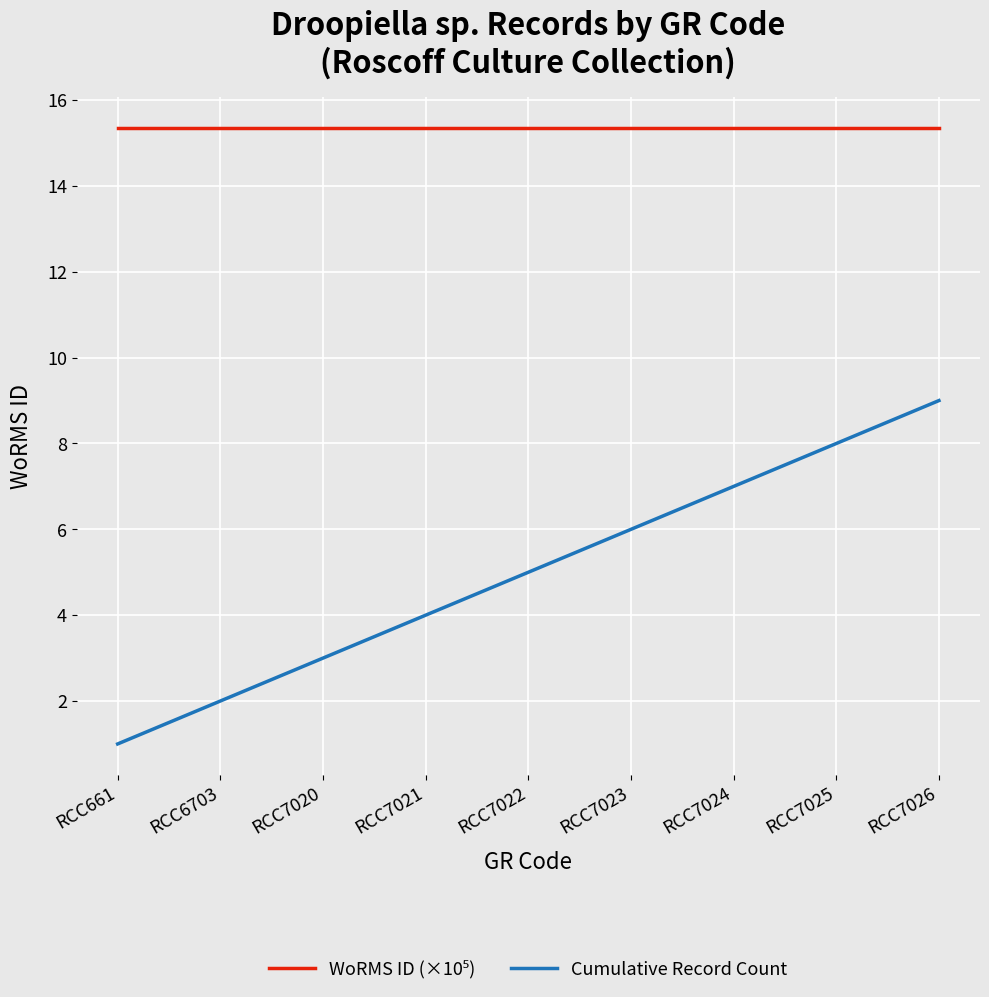

At which category is the sum across all series the highest?

RCC7026